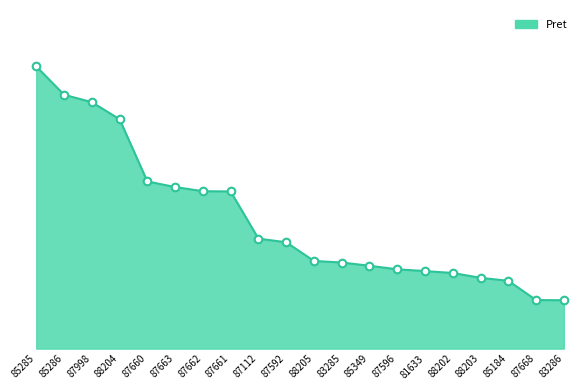

Which has a higher value, 83286 or 83285?

83285